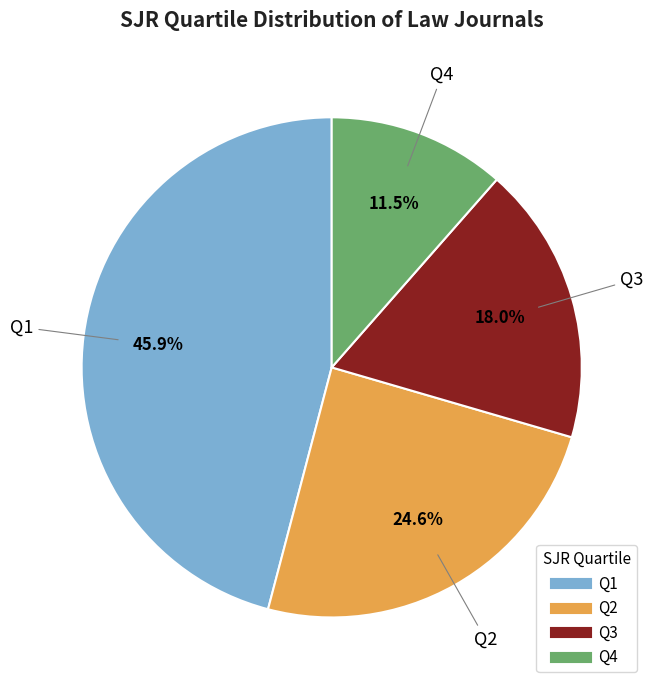

The Q3 slice represents 7% of the pie. True or false?

False